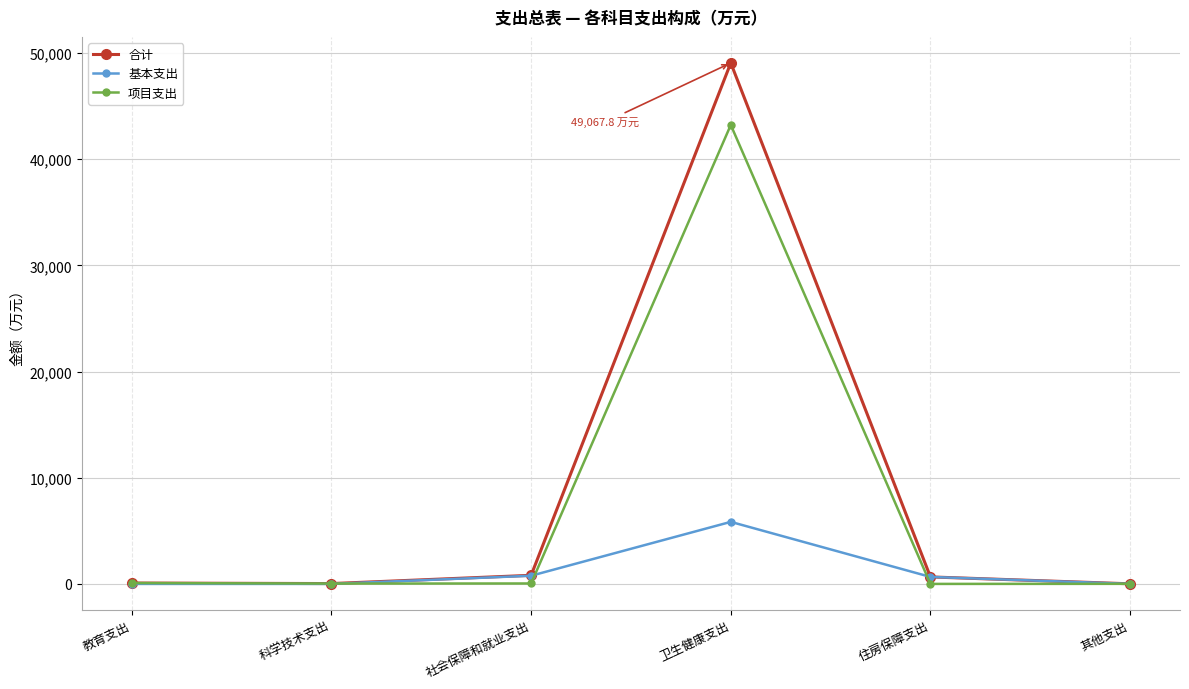

True or false: 合计 has more than 0 interior local peaks.

True